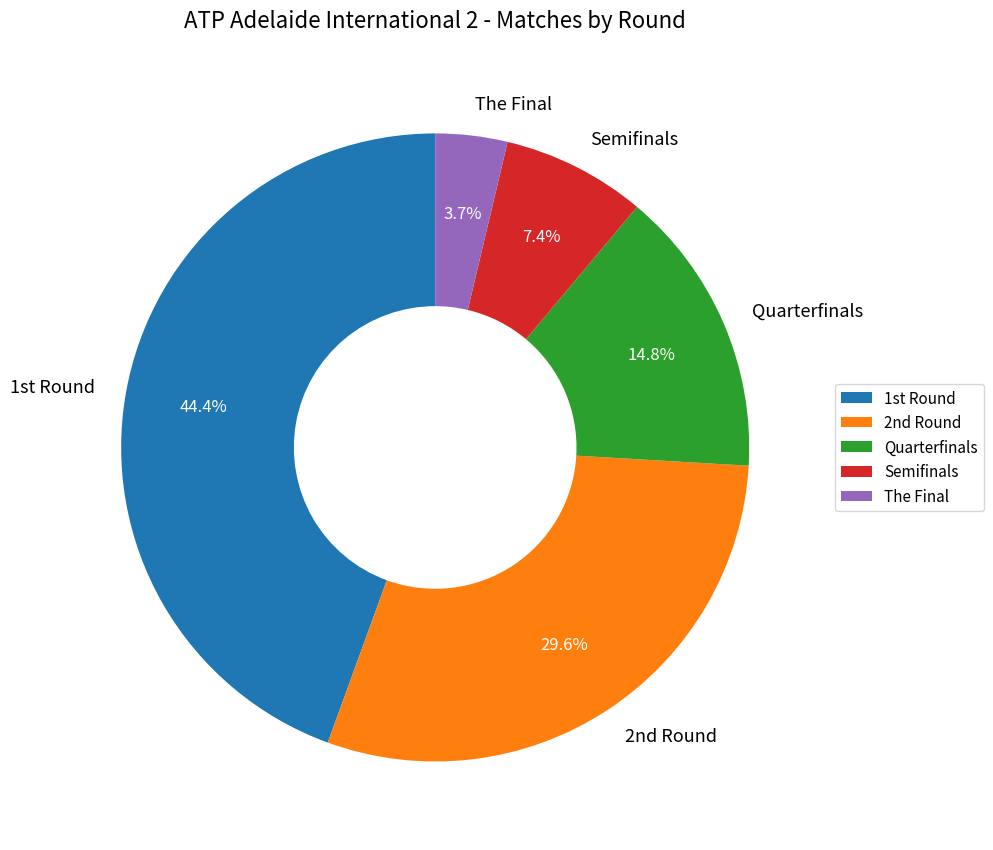

Which slice is the smallest?

The Final